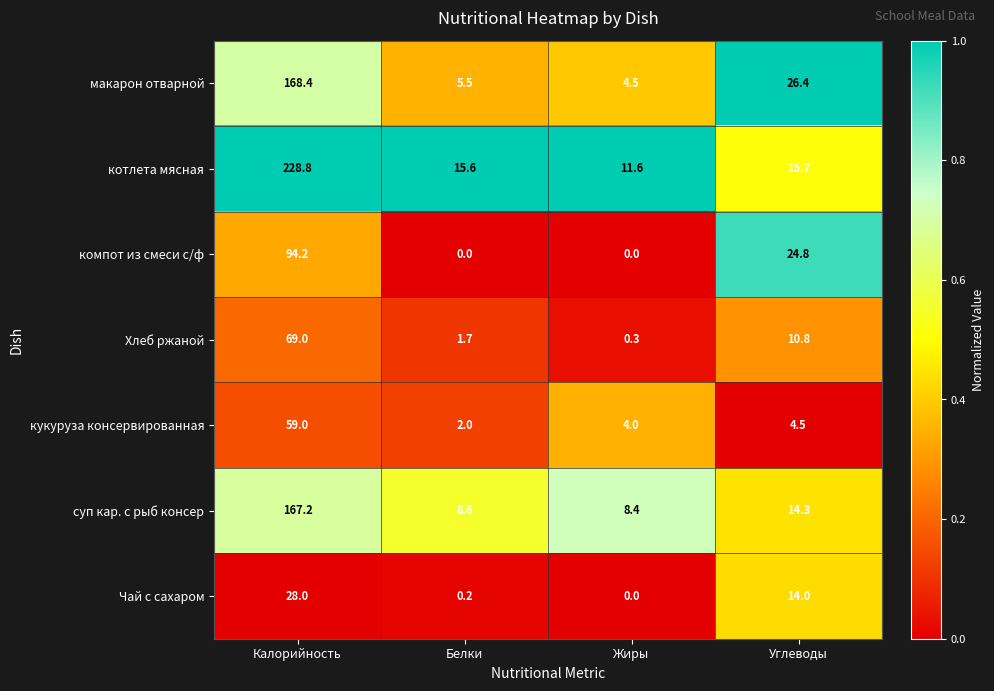

True or false: суп кар. с рыб консер has a value of 167.2 at Калорийность.

True